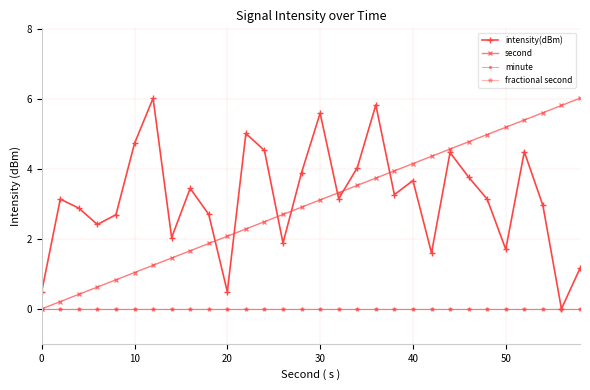

What is the average value of the intensity(dBm) series?

3.2